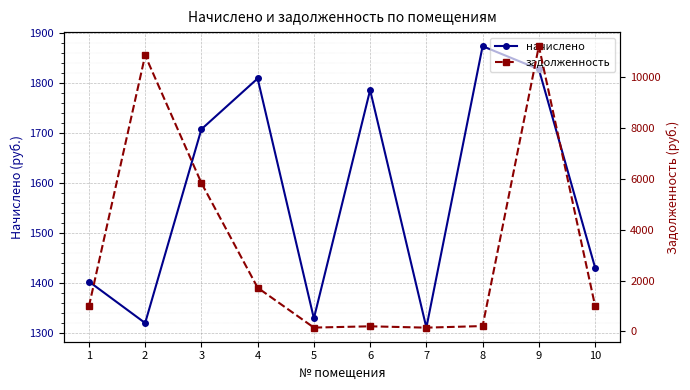

Where is the first local maximum for задолженность?

2